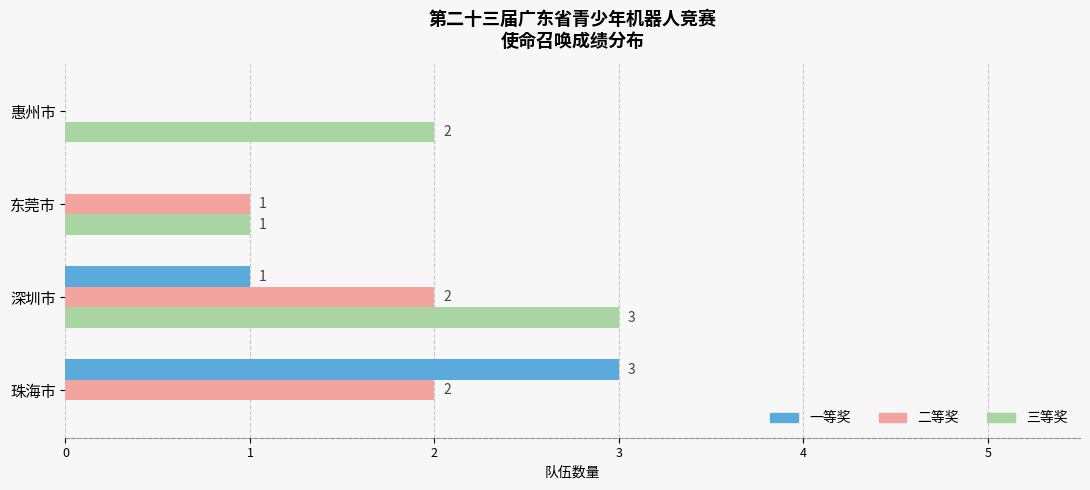

The 二等奖 series shows 1 at 惠州市. True or false?

False